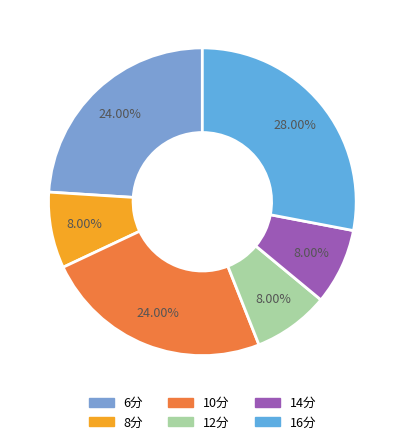

Does any single category account for the majority?

No